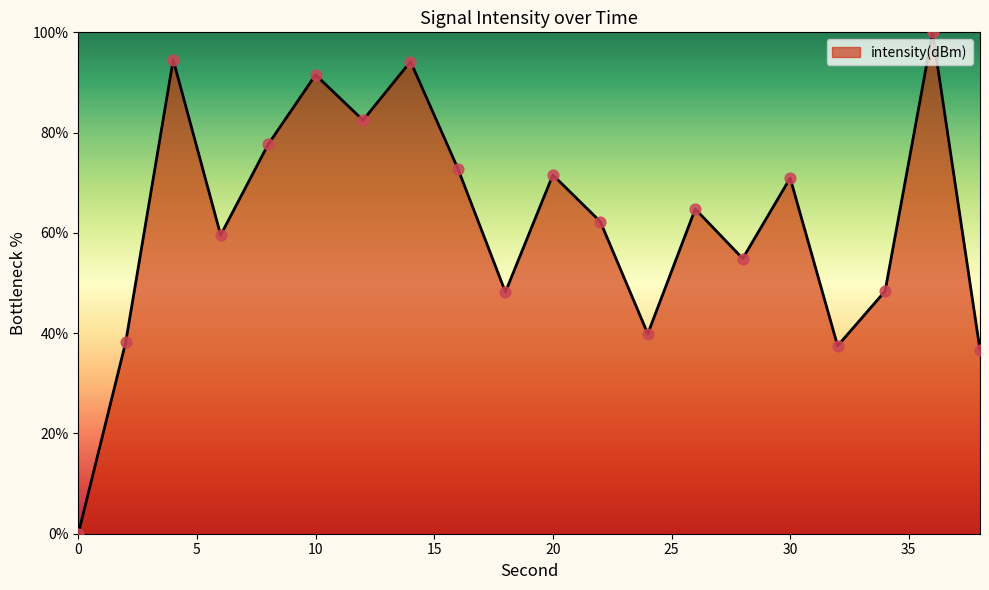

What is the greatest value displayed?

100.0